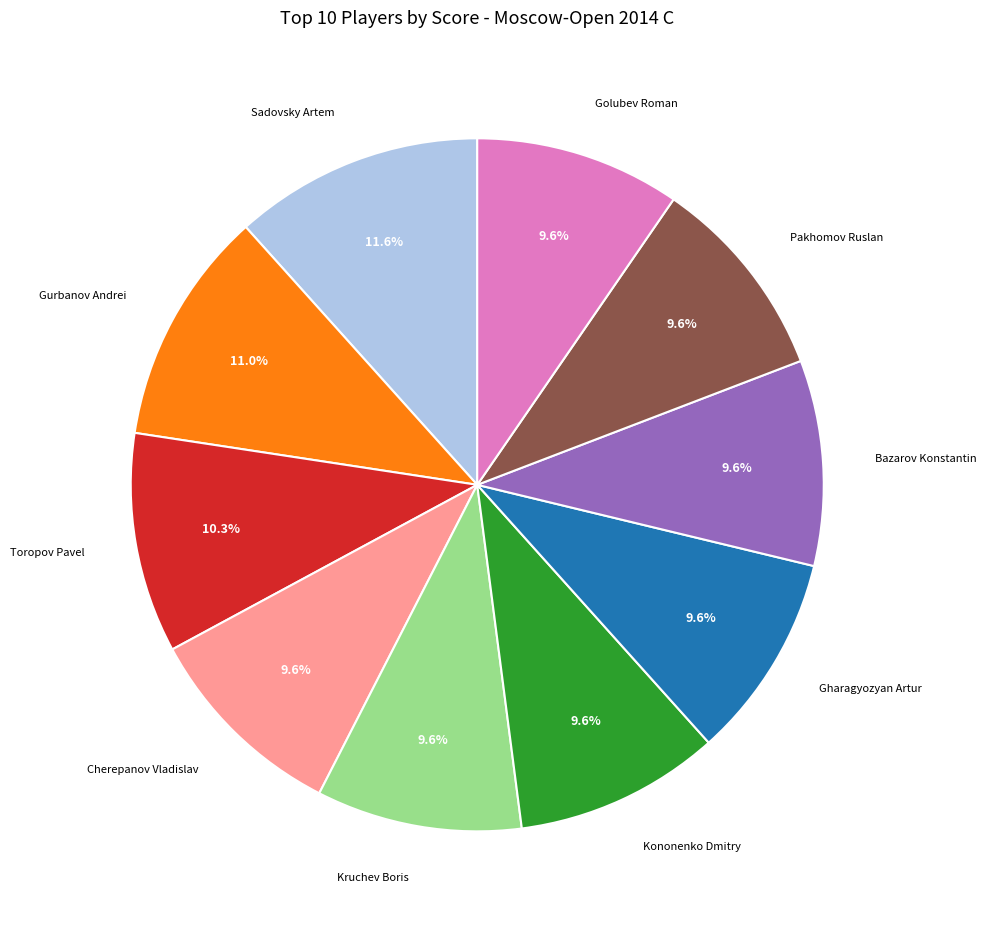

Does any single category account for the majority?

No